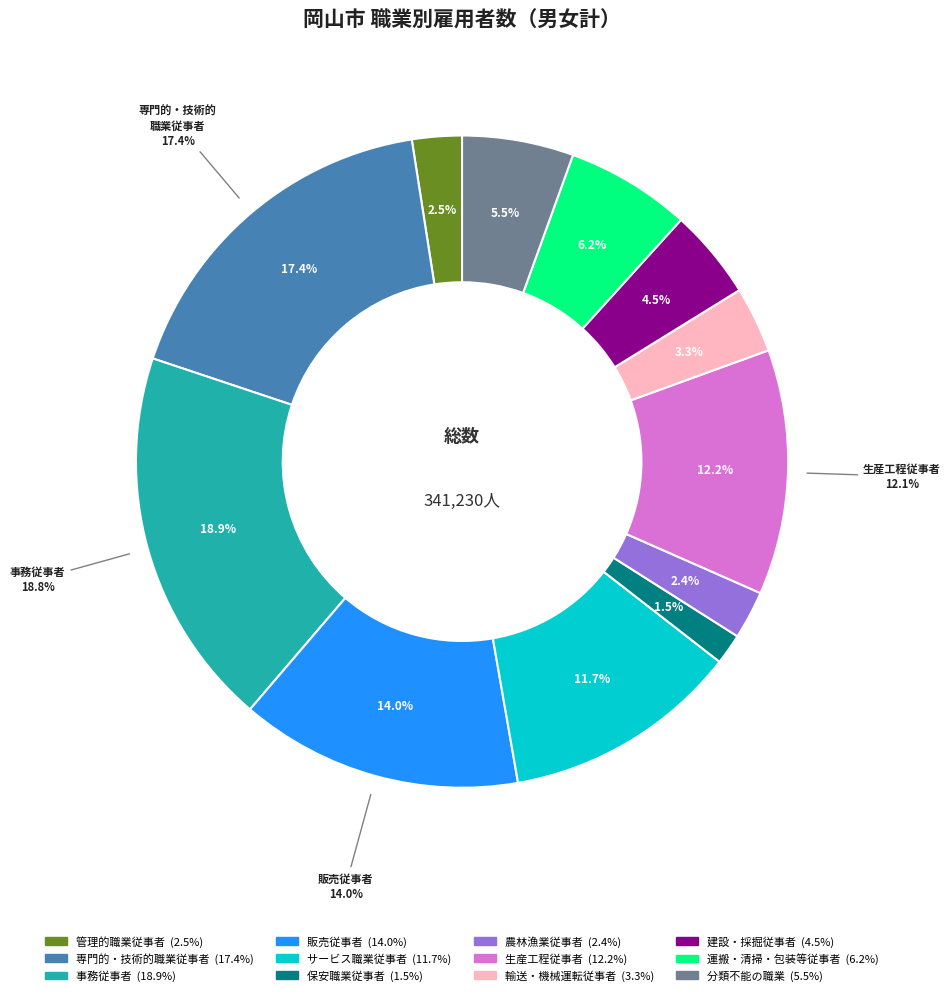

To the nearest percent, what percentage of the pie is 事務従事者?

19%